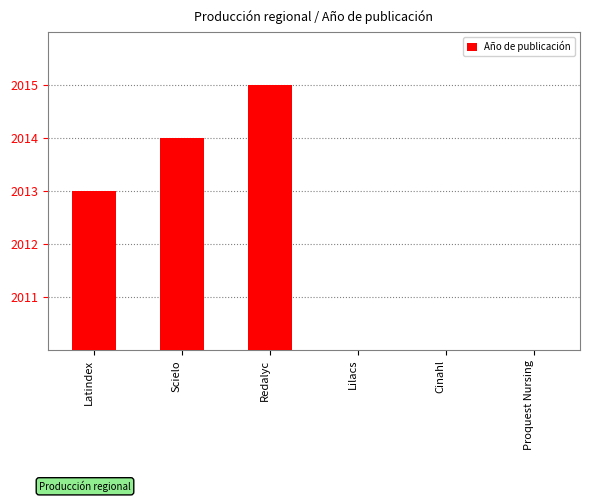

Reading right to left, list all the values displayed in this chart.

0	0	0	2015	2014	2013